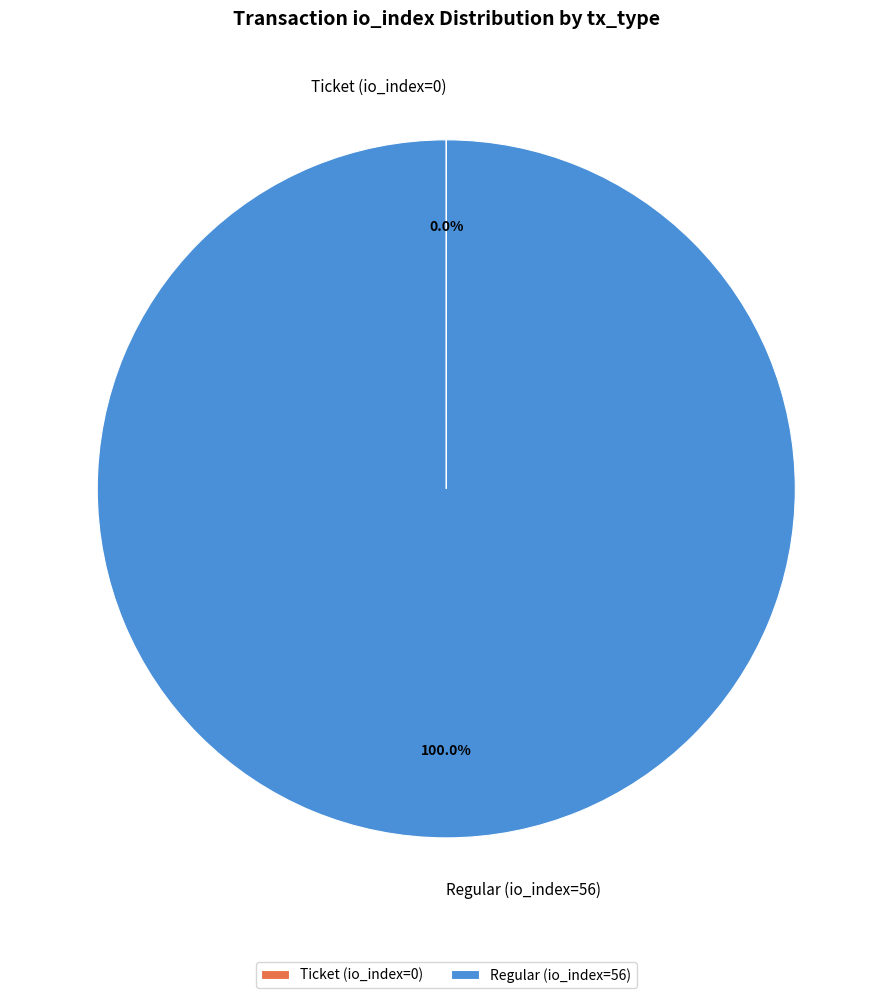

Which slice is the largest?

Regular (io_index=56)